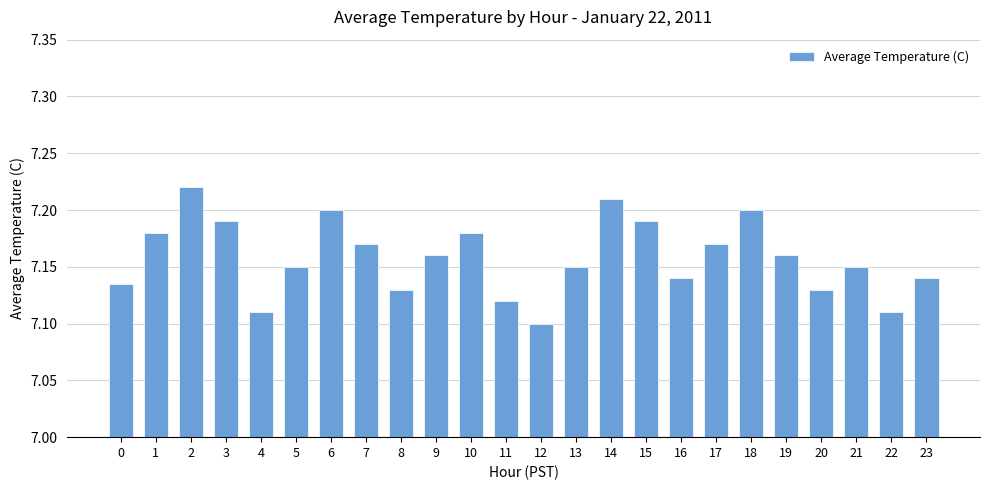

Is it true that the value at 3 is 7.2?

True